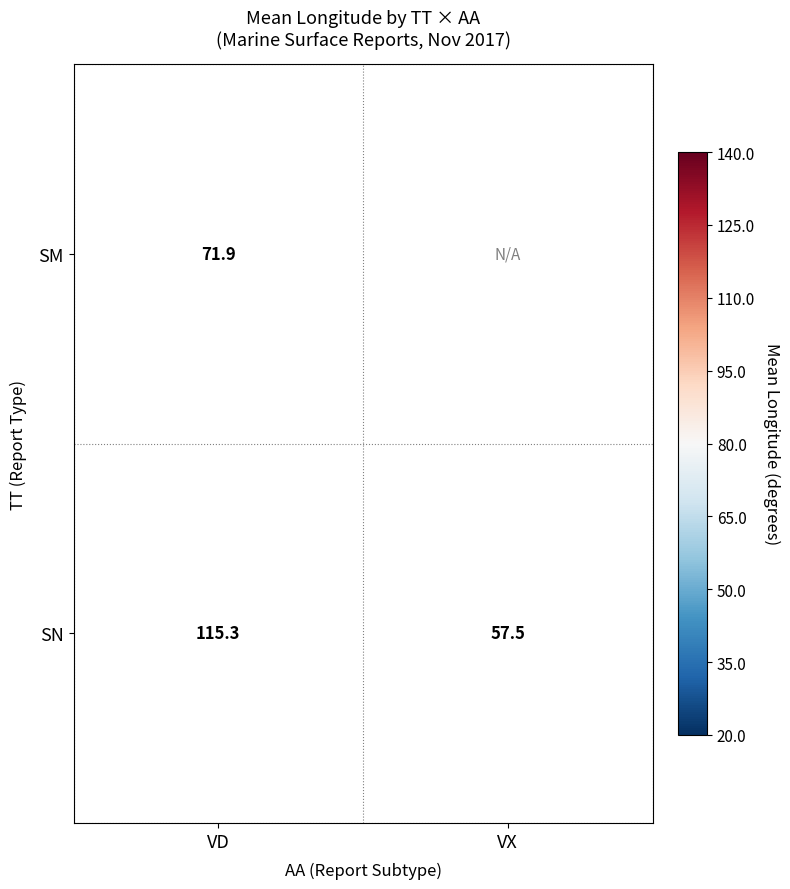

At VD, list the series in order from smallest to largest.

SM, SN